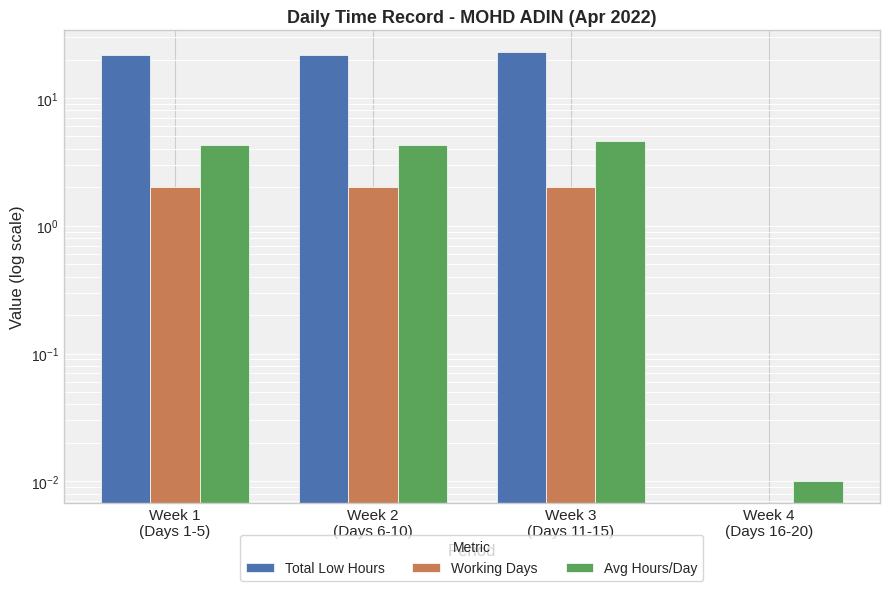

Is it true that Working Days equals 2.0 at Week 2
(Days 6-10)?

True